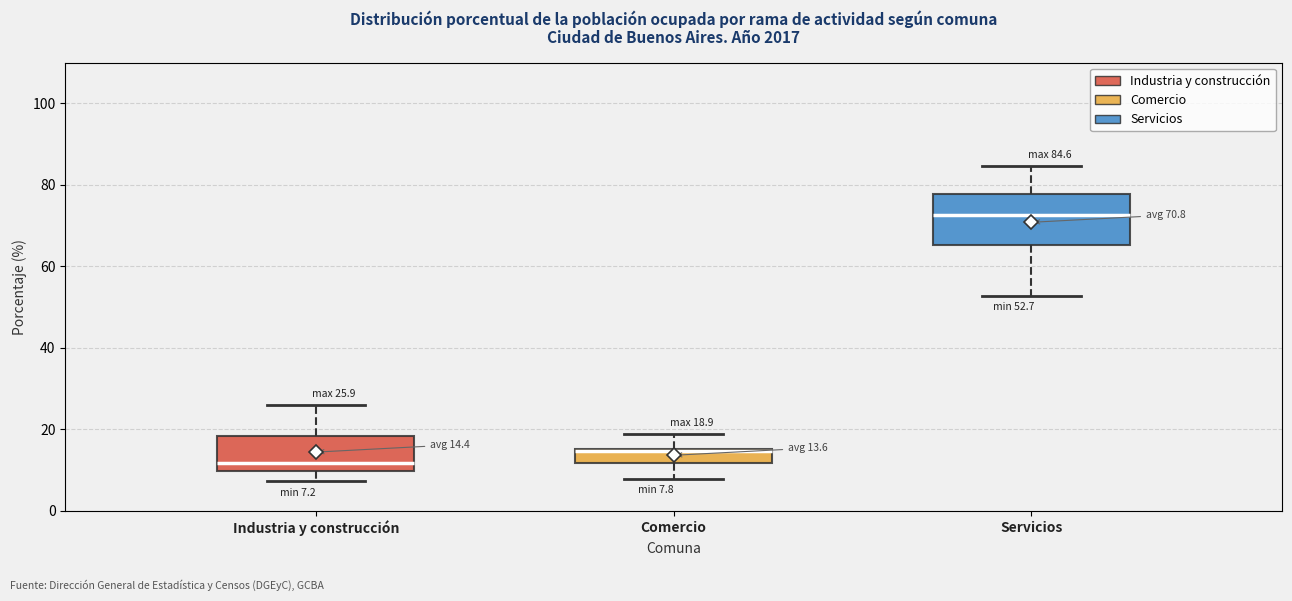

Which box has the highest median line?

Servicios